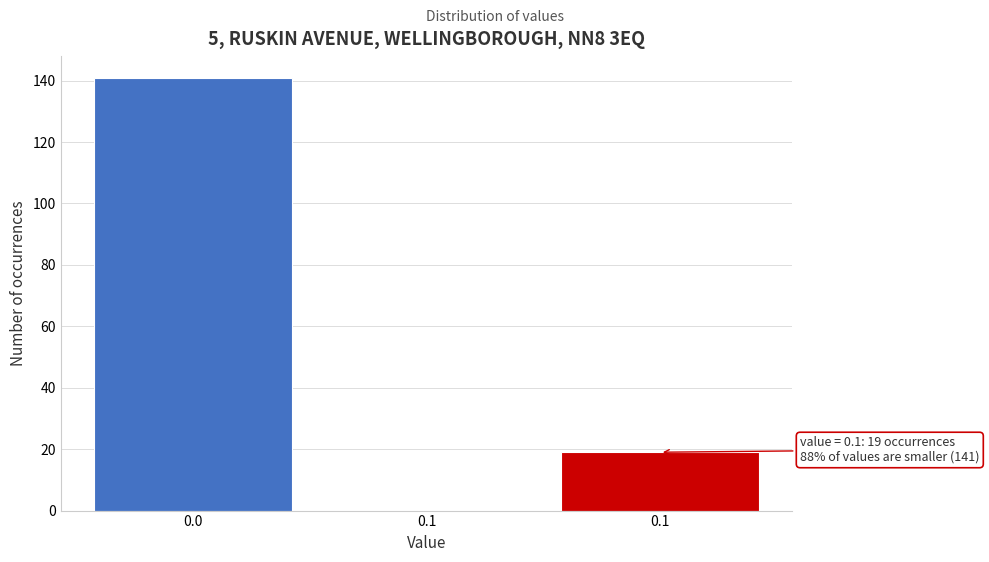

How many values are above zero?

2